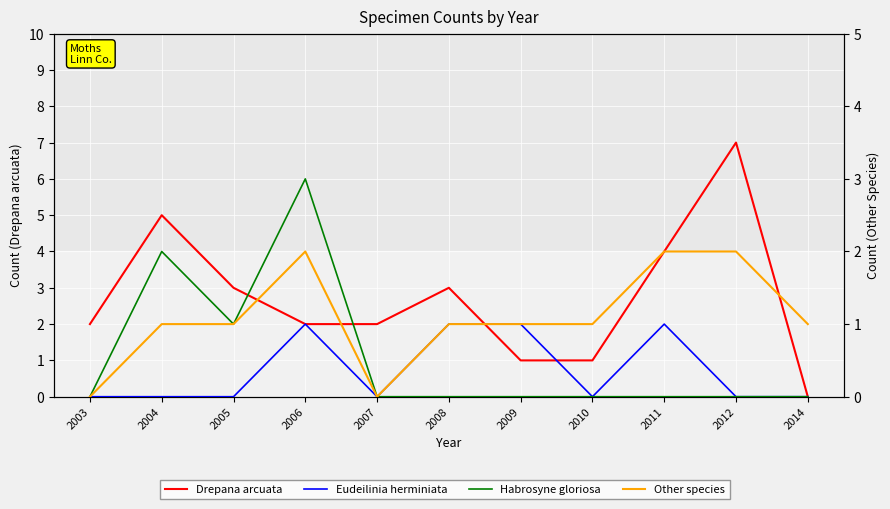

At how many categories does at least one series exceed 6?

1